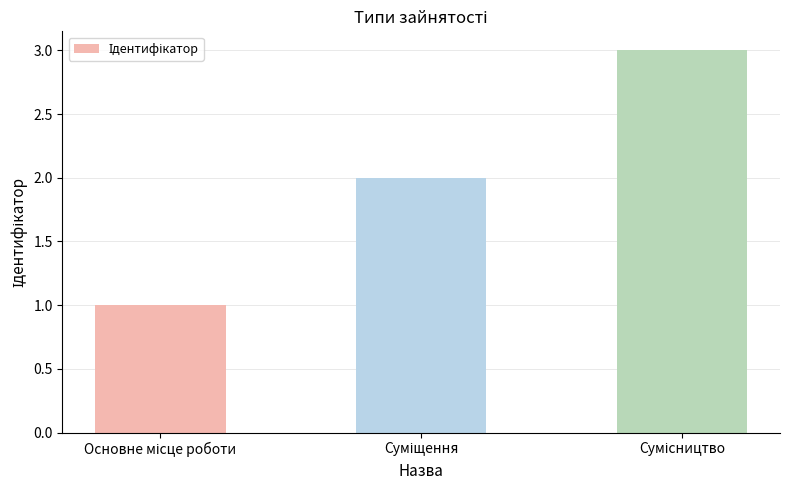

What is the greatest value displayed?

3